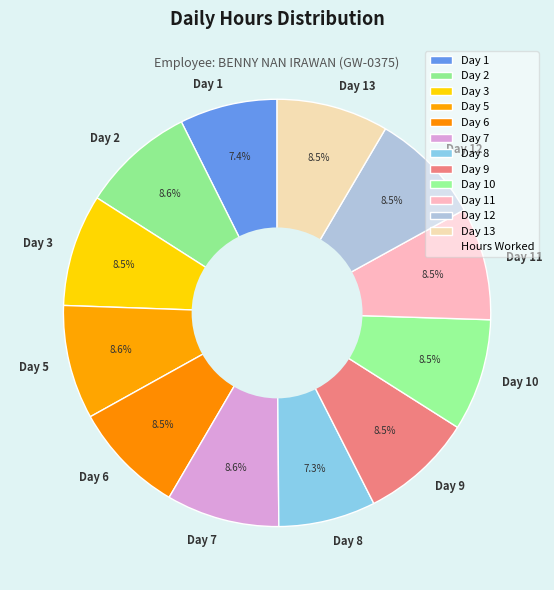

Does Day 7 represent more than half of the total?

No